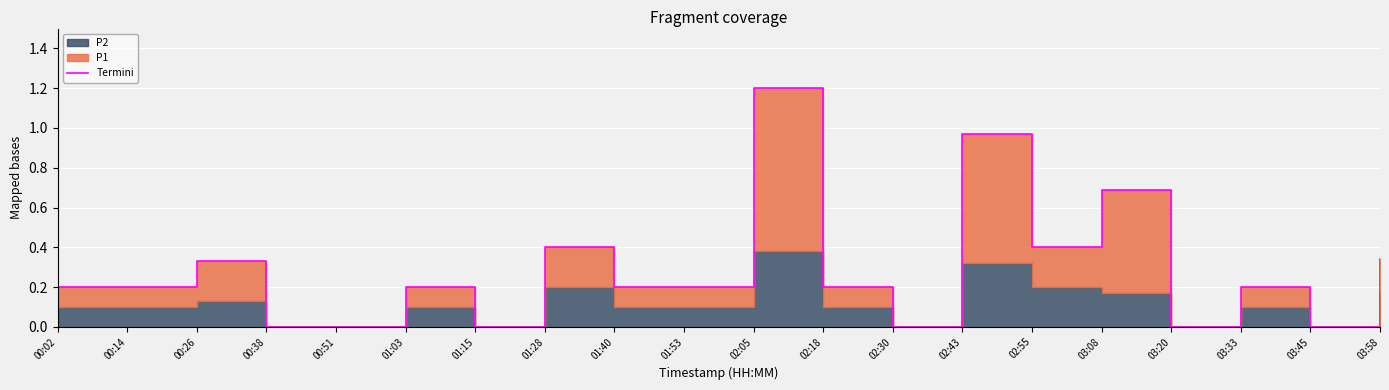

What is the label of the 8th point from the right?

02:30